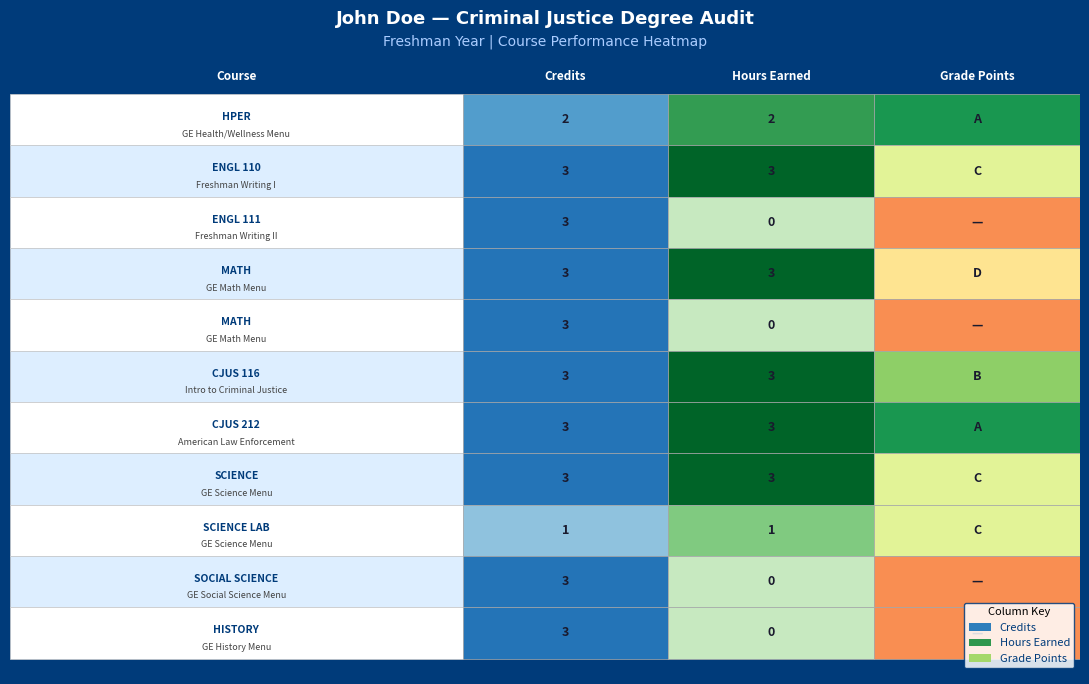

What is the approximate value of hours_earned at 8?

1